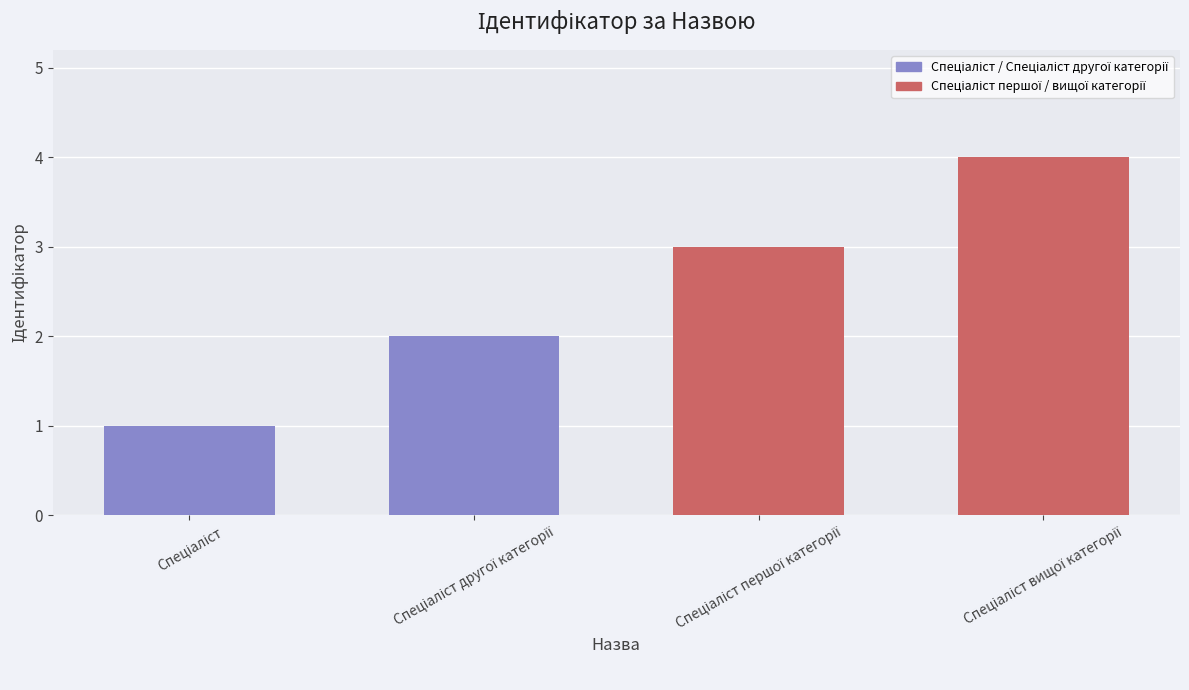

What is the sum of all values?

10